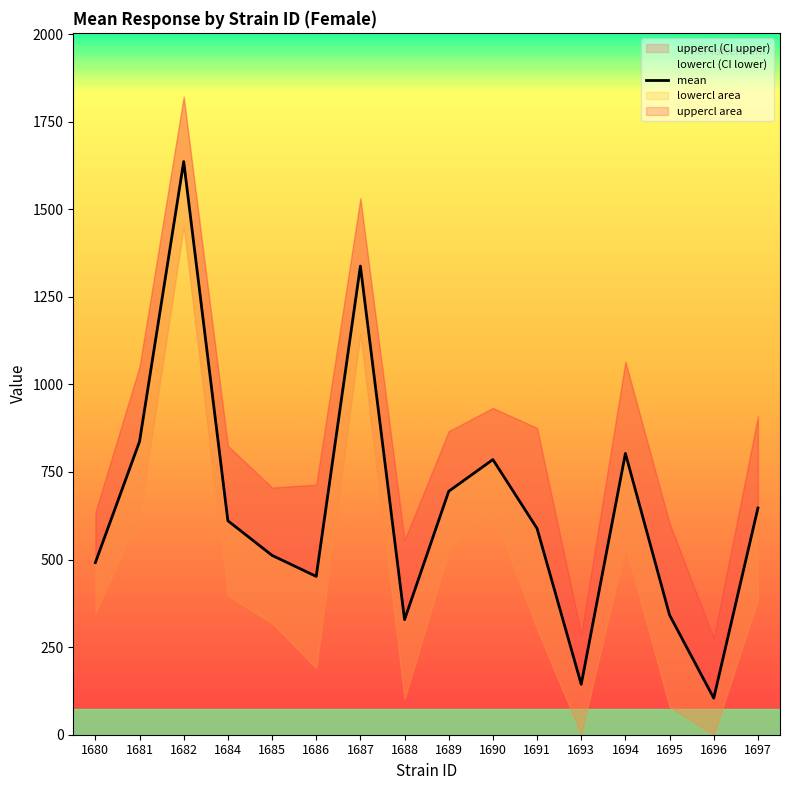

Rank the categories by value from lowest to highest.

1696, 1693, 1688, 1695, 1686, 1680, 1685, 1691, 1684, 1697, 1689, 1690, 1694, 1681, 1687, 1682